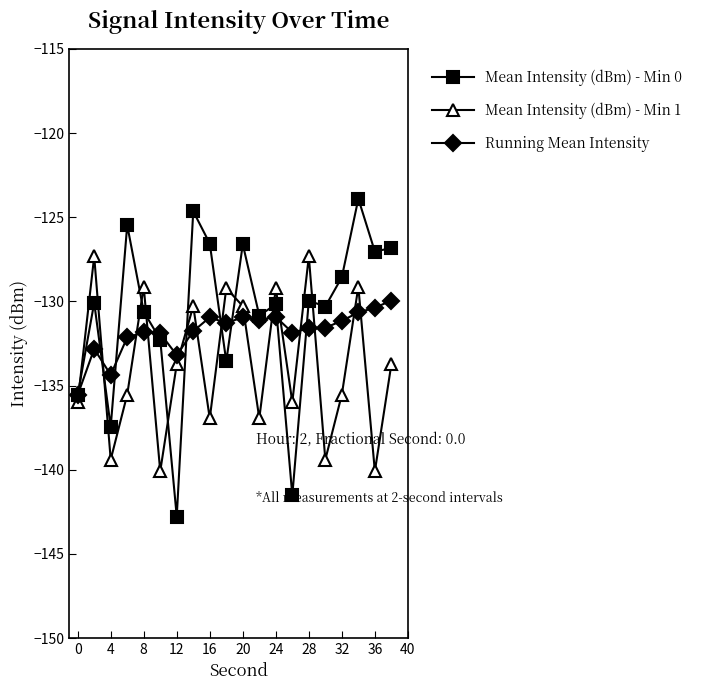

What is the maximum value shown in the chart?

-123.9